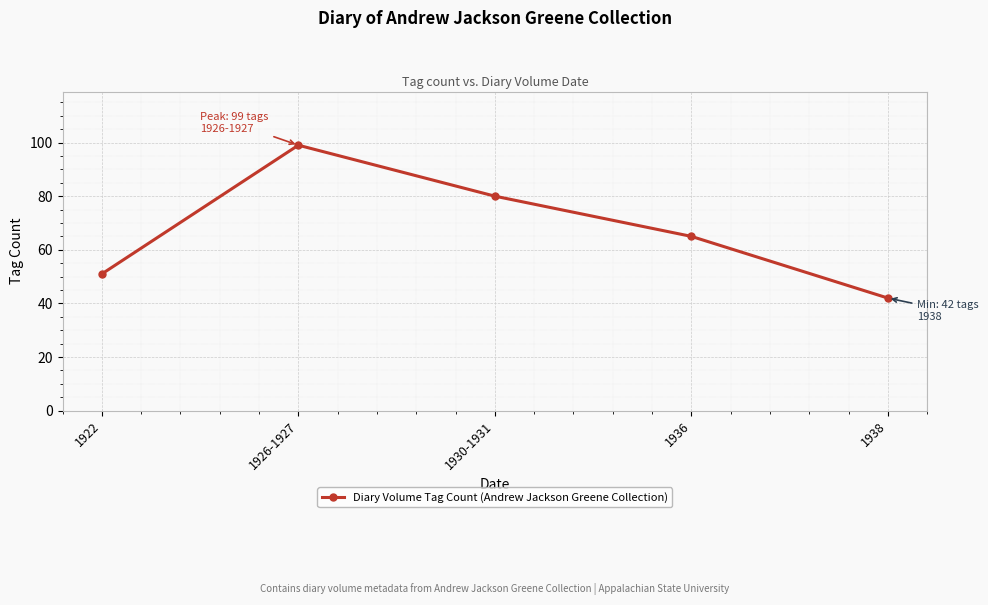

How many categories are shown in the chart?

5